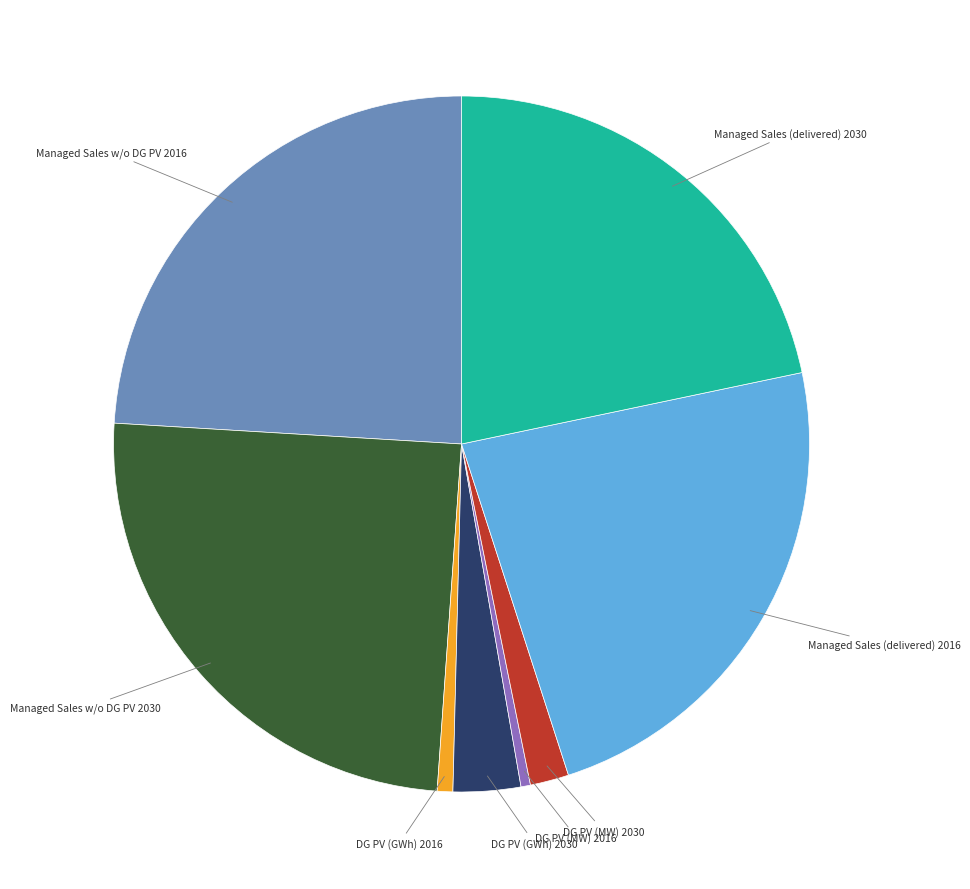

Does any single category account for the majority?

No